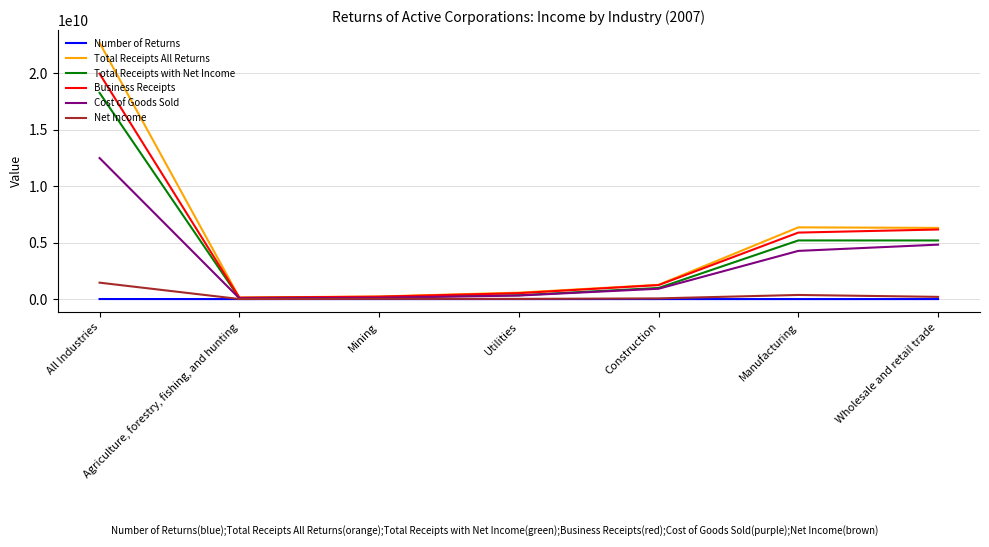

List the labels in order of Total Receipts All Returns value, largest first.

All Industries, Manufacturing, Wholesale and retail trade, Construction, Utilities, Mining, Agriculture, forestry, fishing, and hunting